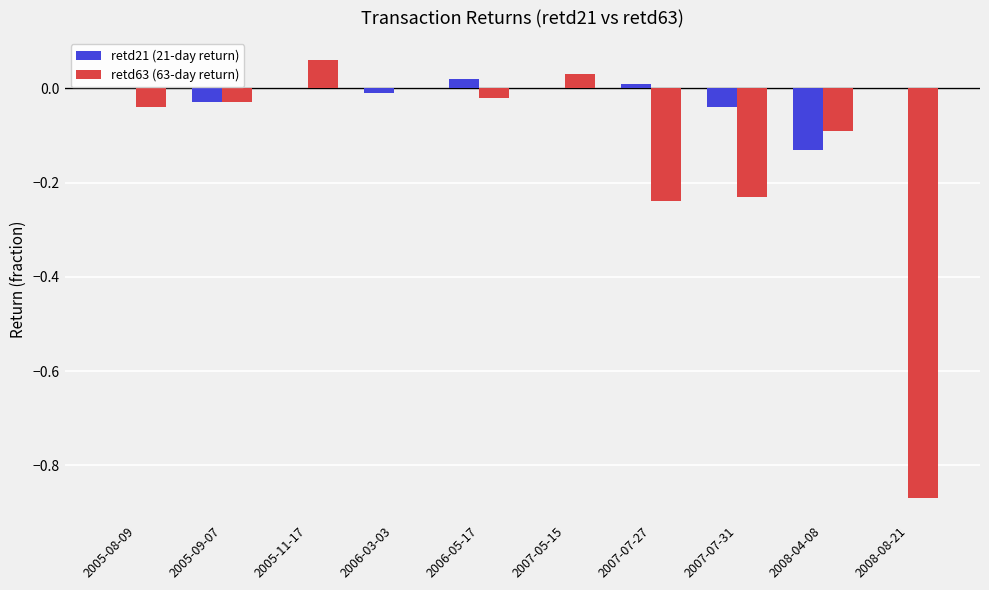

Between 2005-08-09 and 2008-04-08, which series saw the biggest shift?

retd21 (21-day return)